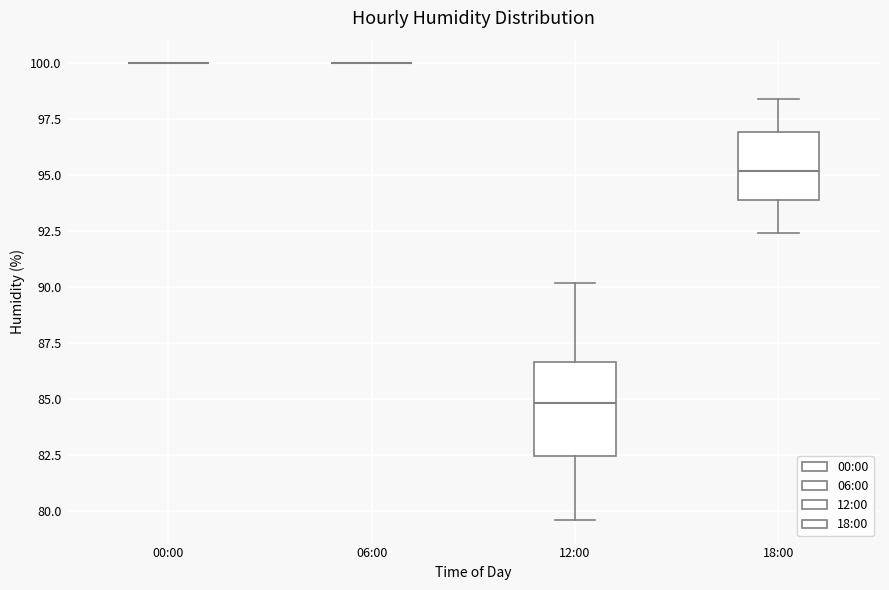

Which box is the tallest, from its lower edge to its upper edge?

12:00